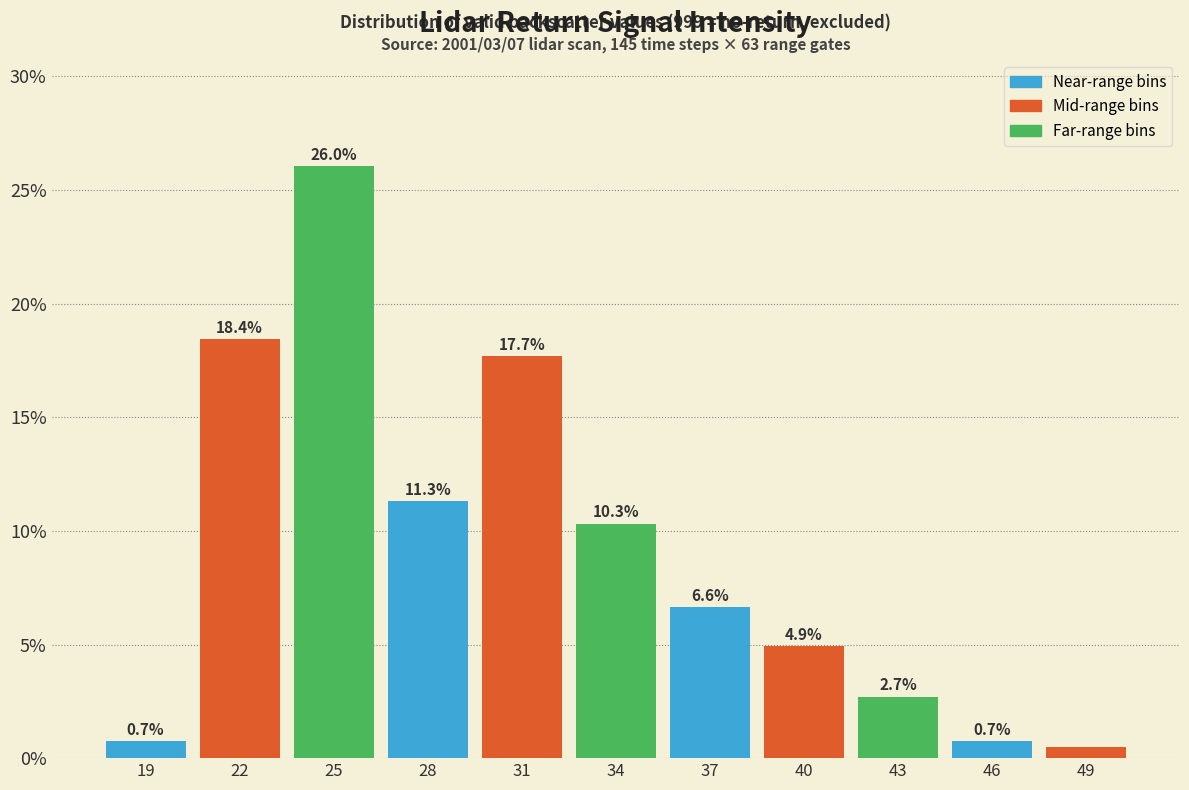

At which label does the data first exceed 6?

22